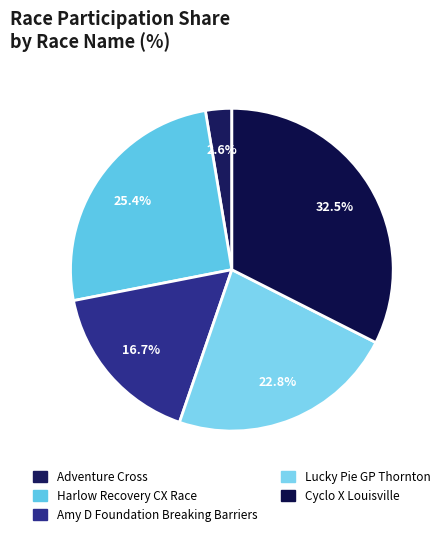

Count the number of slices in the pie.

5